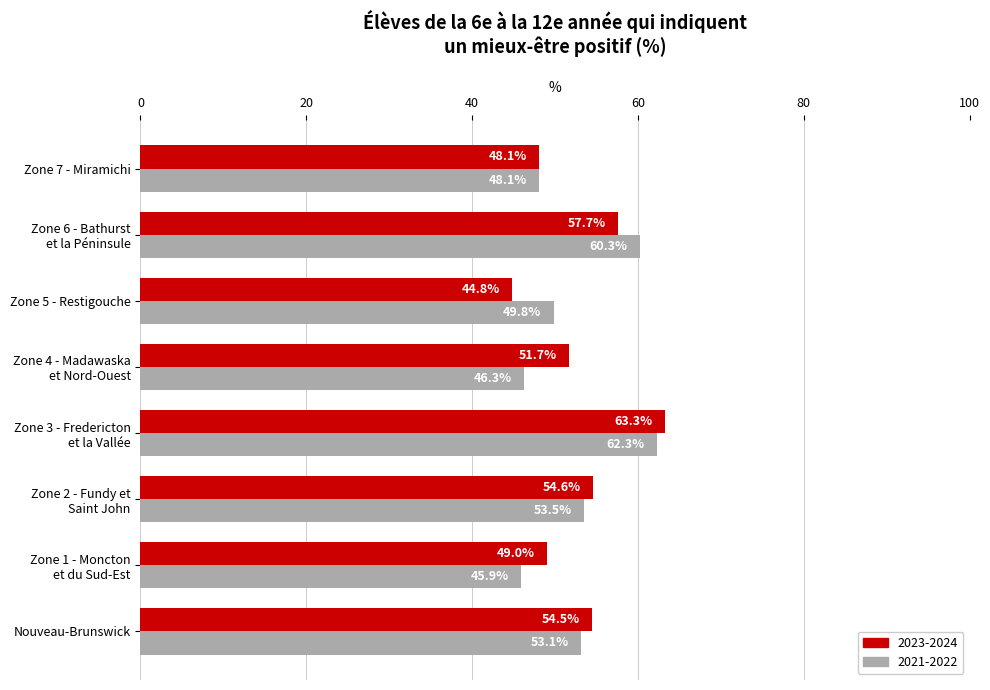

Between Zone 2 - Fundy et
Saint John and Zone 5 - Restigouche, which series saw the biggest shift?

2023-2024